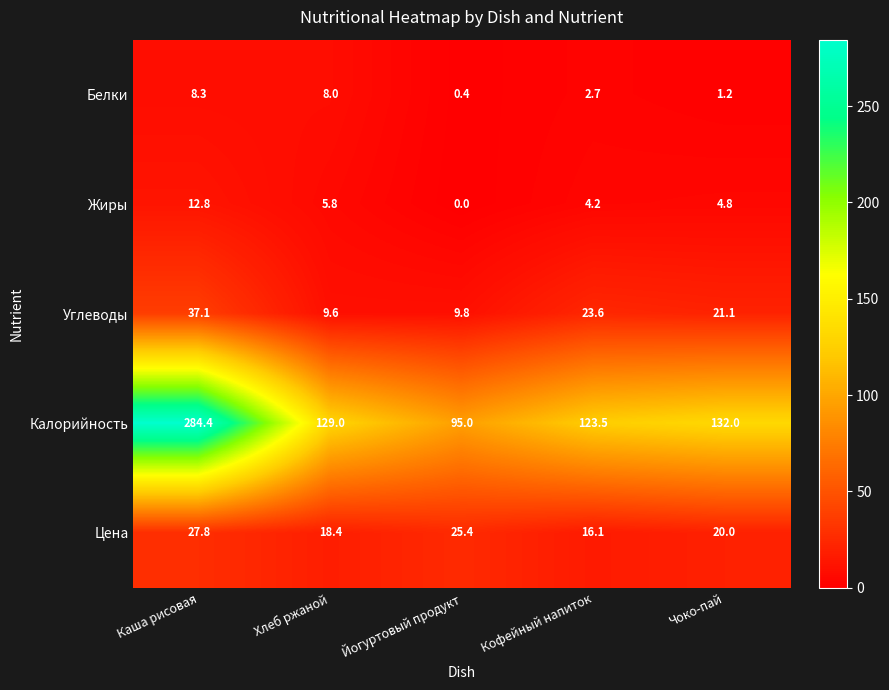

At which label is Калорийность closest to 189?

Чоко-пай